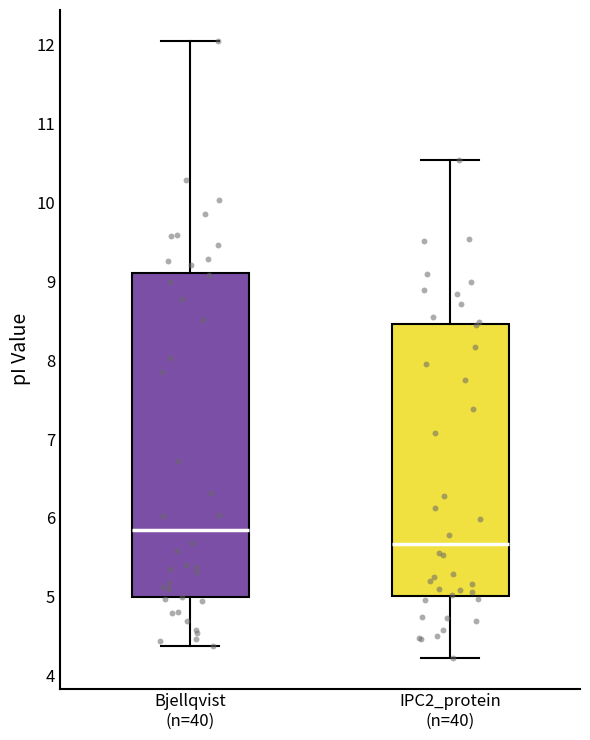

Which box's median line is the lowest?

IPC2_protein (n=40)